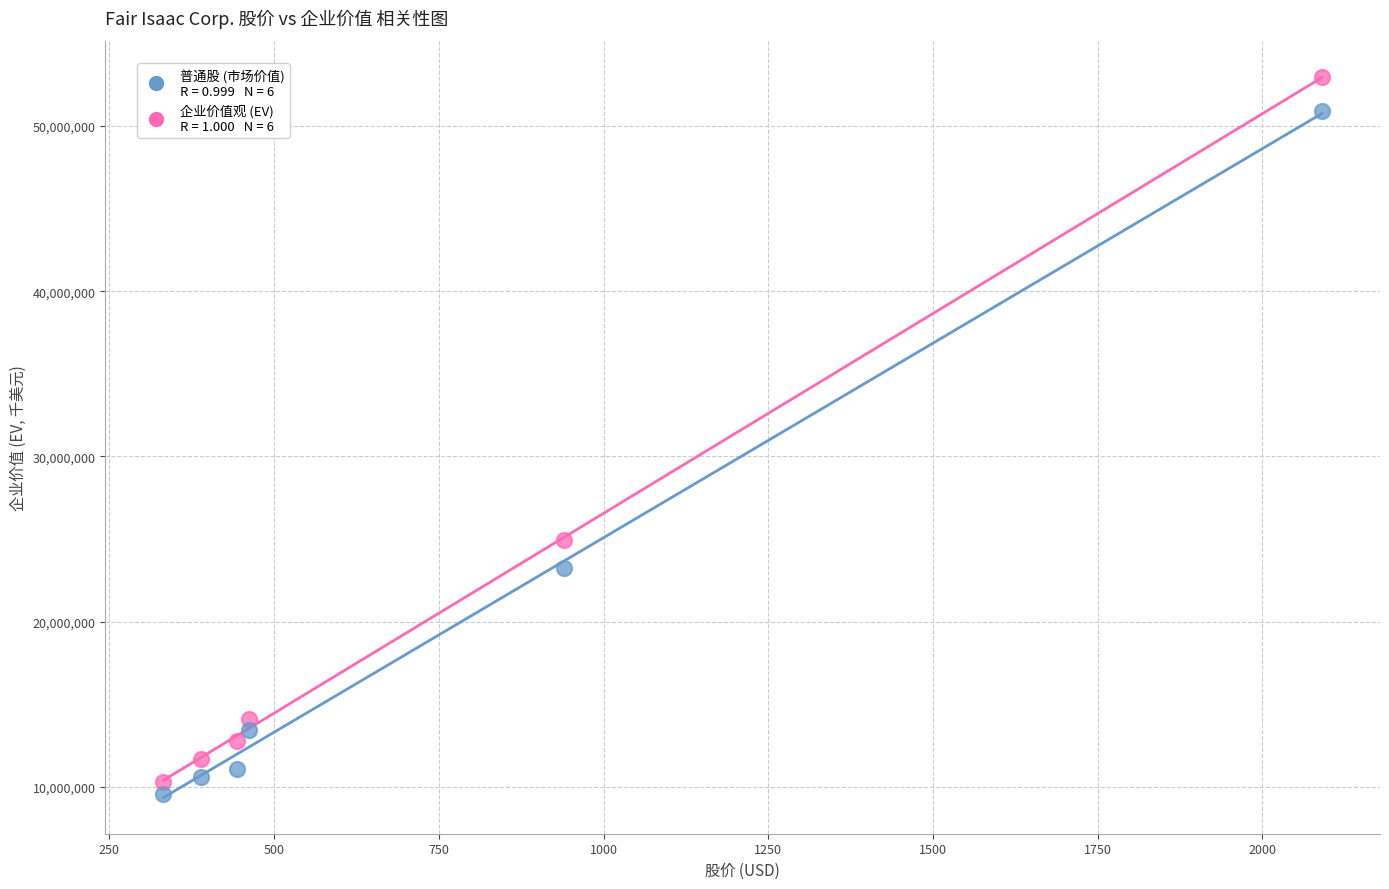

Across all data points, what is the range of Y values (max minus min)?

43367836